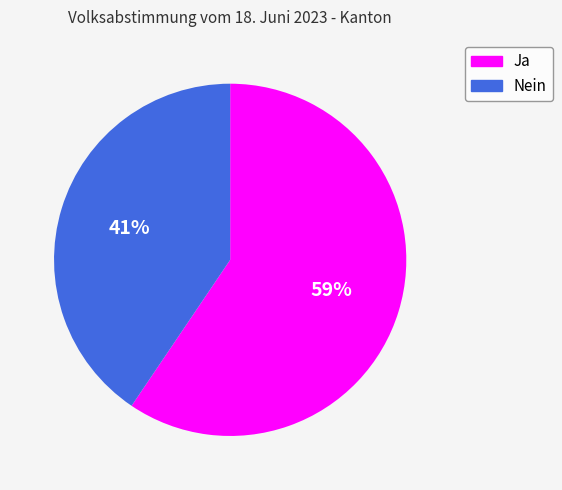

To the nearest percent, what portion does Ja represent?

59%